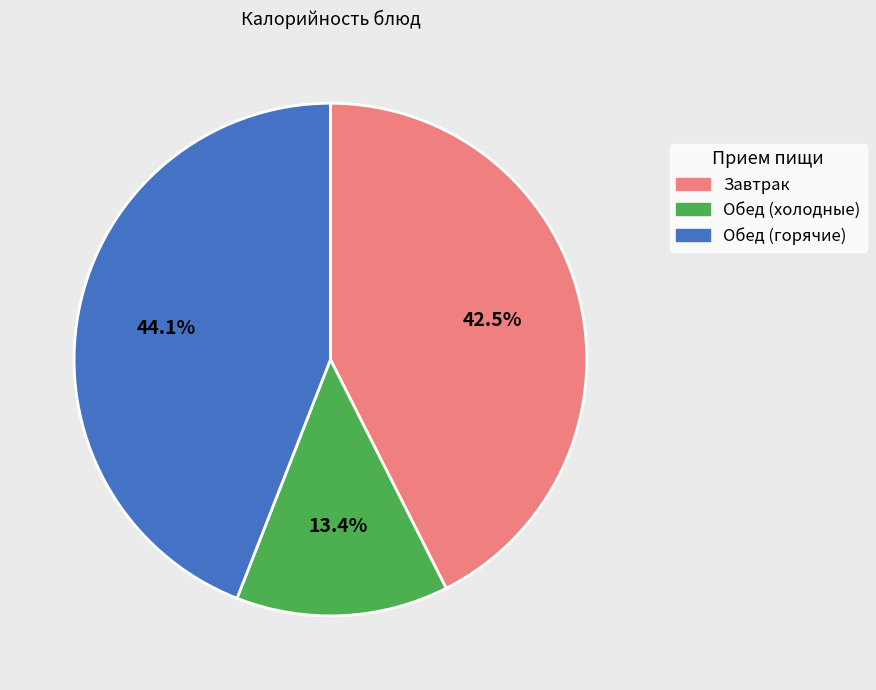

What portion of the pie excludes Завтрак?

57.5%